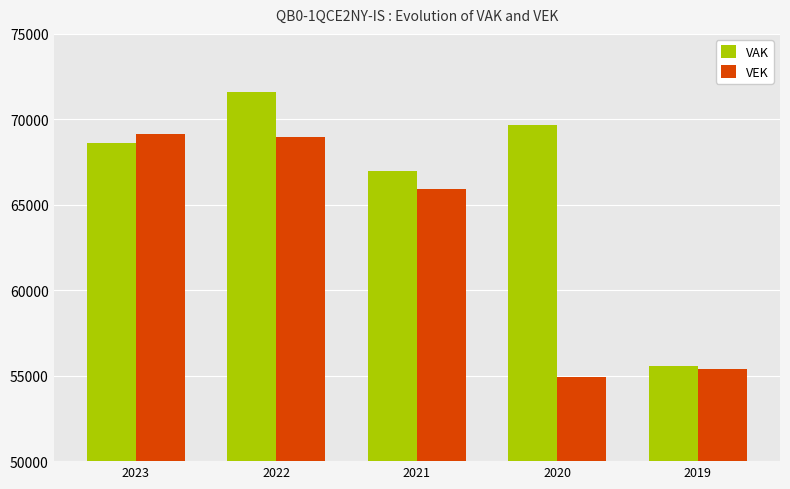

Which series changed the most between 2022 and 2019?

VAK